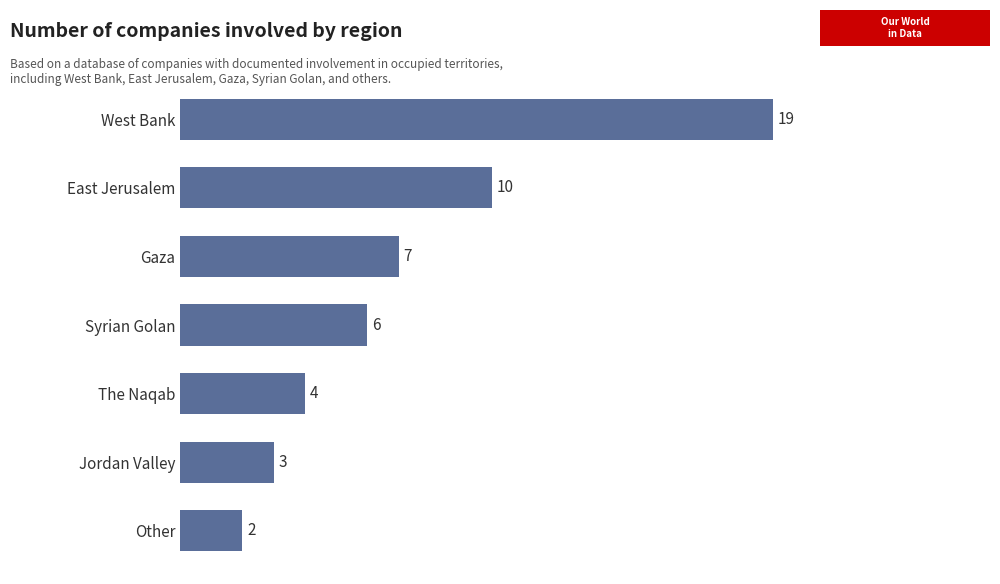

At which category does the chart reach its peak across all series?

West Bank